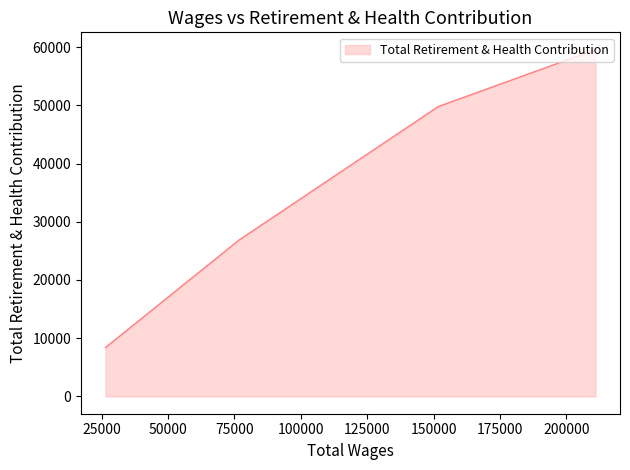

What is the maximum value shown in the chart?

59555